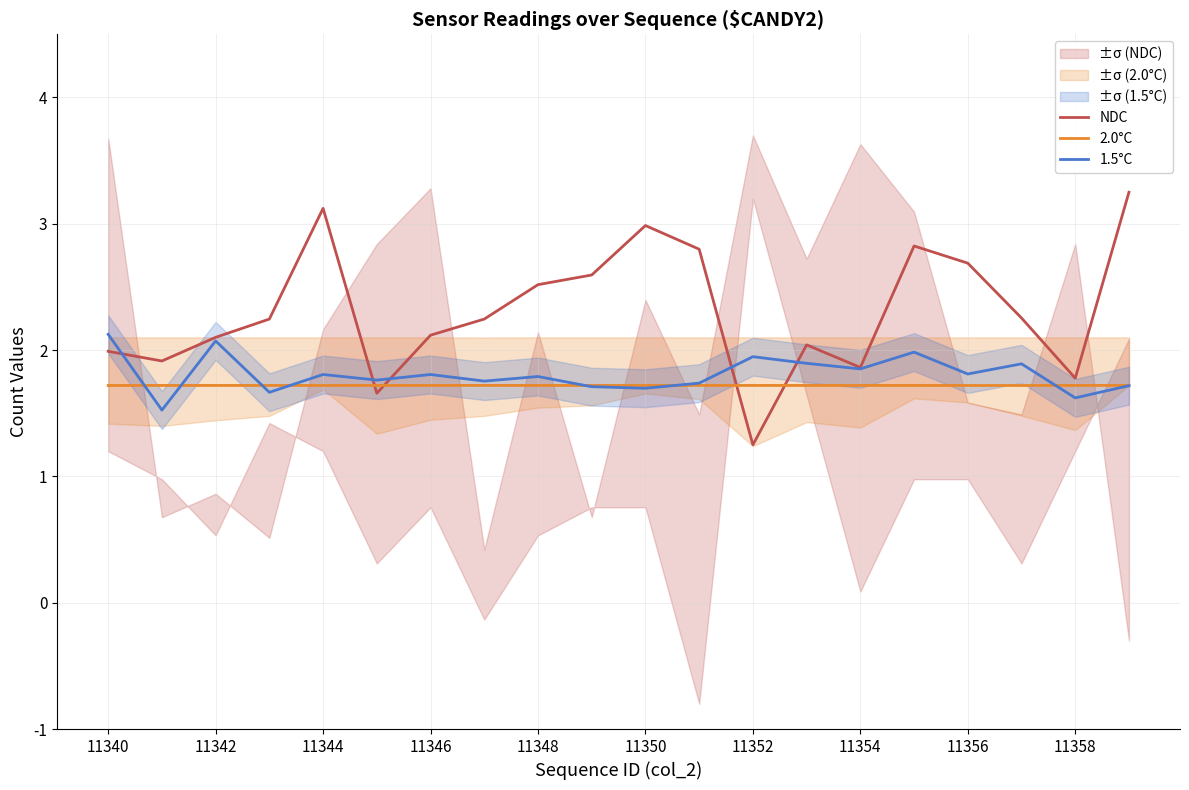

Is it true that NDC equals 2.1 at 11342?

True